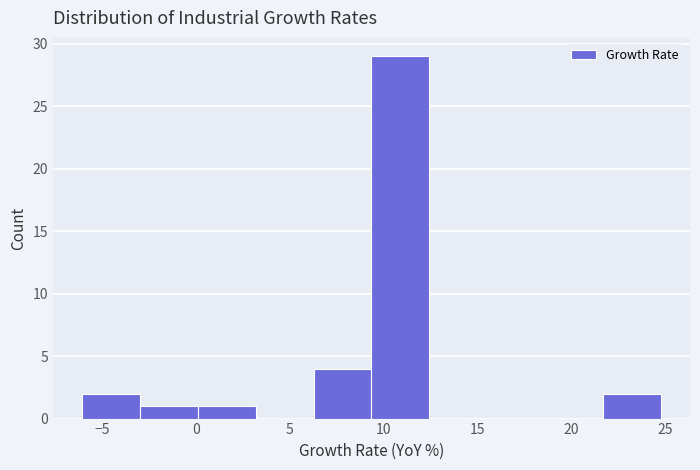

Reading left to right, transcribe this chart: for each bar, give the range it covers on the x-axis and its height. Neither the bar edges nor the heights are printed on the chart, so give them approximately, as read against the axes.

-6.0 to -3.0: 2
-3.0 to 0.0: 1
0.0 to 3.0: 1
3.0 to 6.5: 0
6.5 to 9.5: 4
9.5 to 12.5: 29
12.5 to 15.5: 0
15.5 to 18.5: 0
18.5 to 21.5: 0
21.5 to 25.0: 2